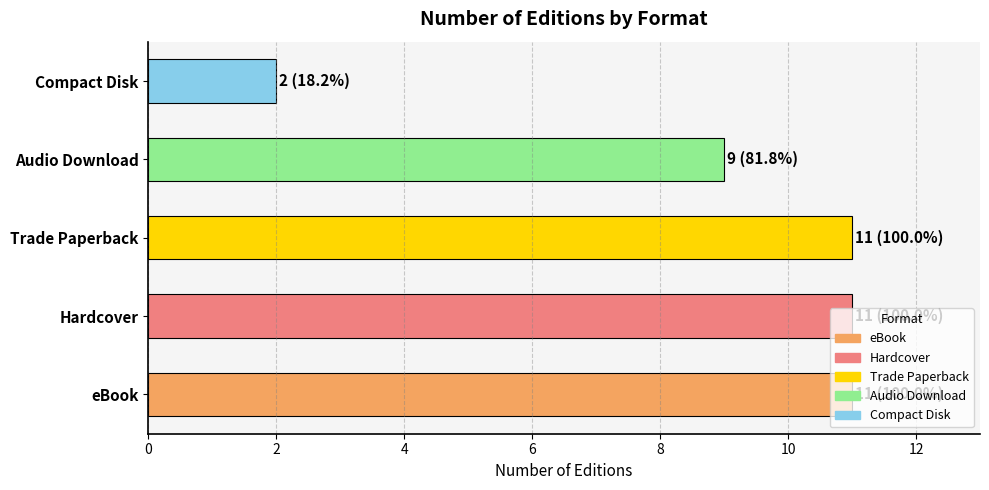

What value does the data have at Audio Download?

9